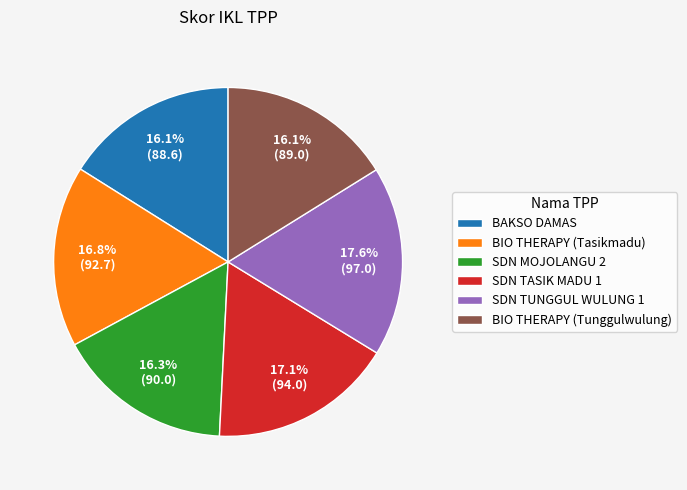

Does any single category account for the majority?

No